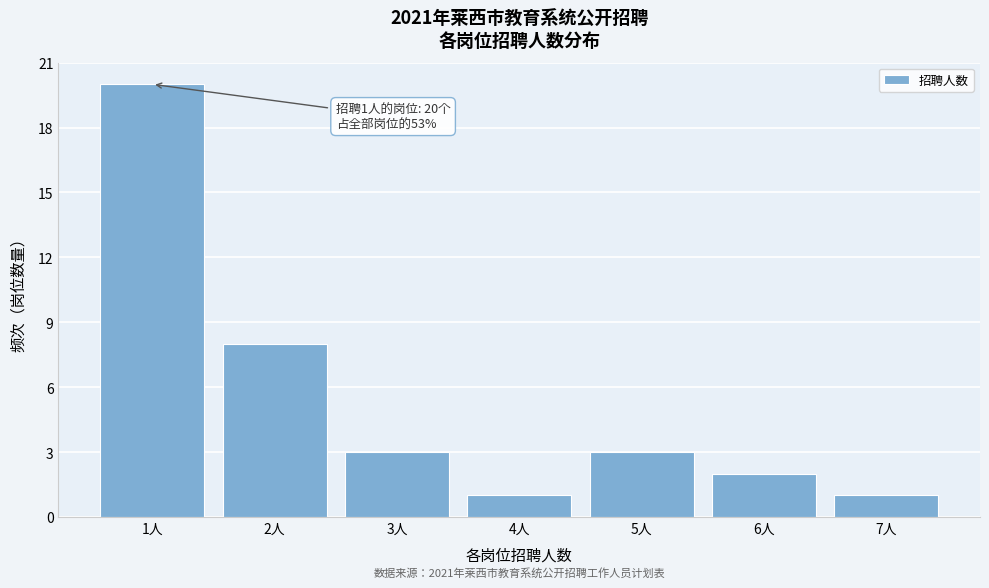

Which range on the x-axis has the tallest bar?

0.5 to 1.5